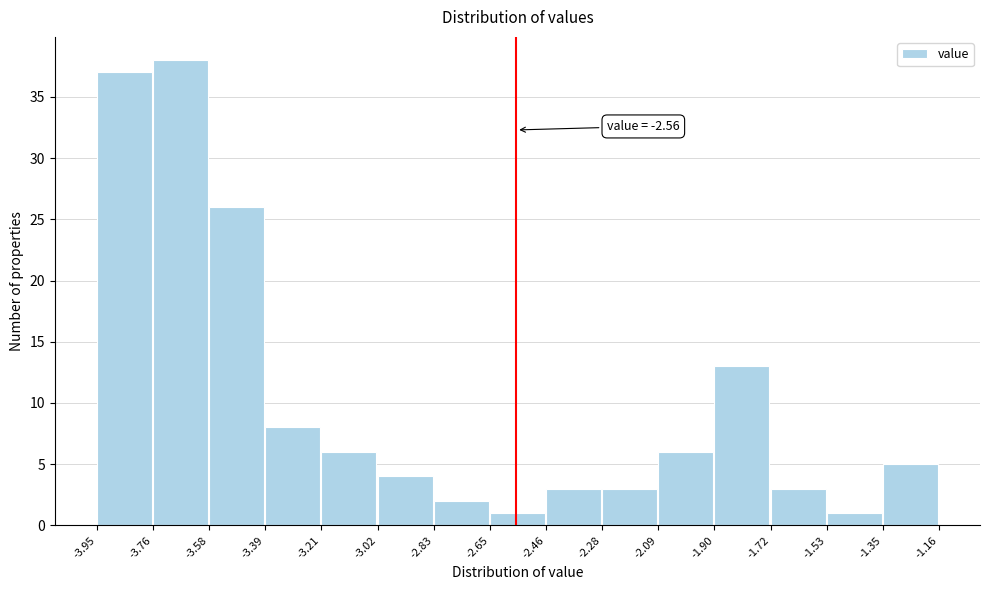

Over which range of the x-axis is the bar tallest?

-3.76 to -3.58